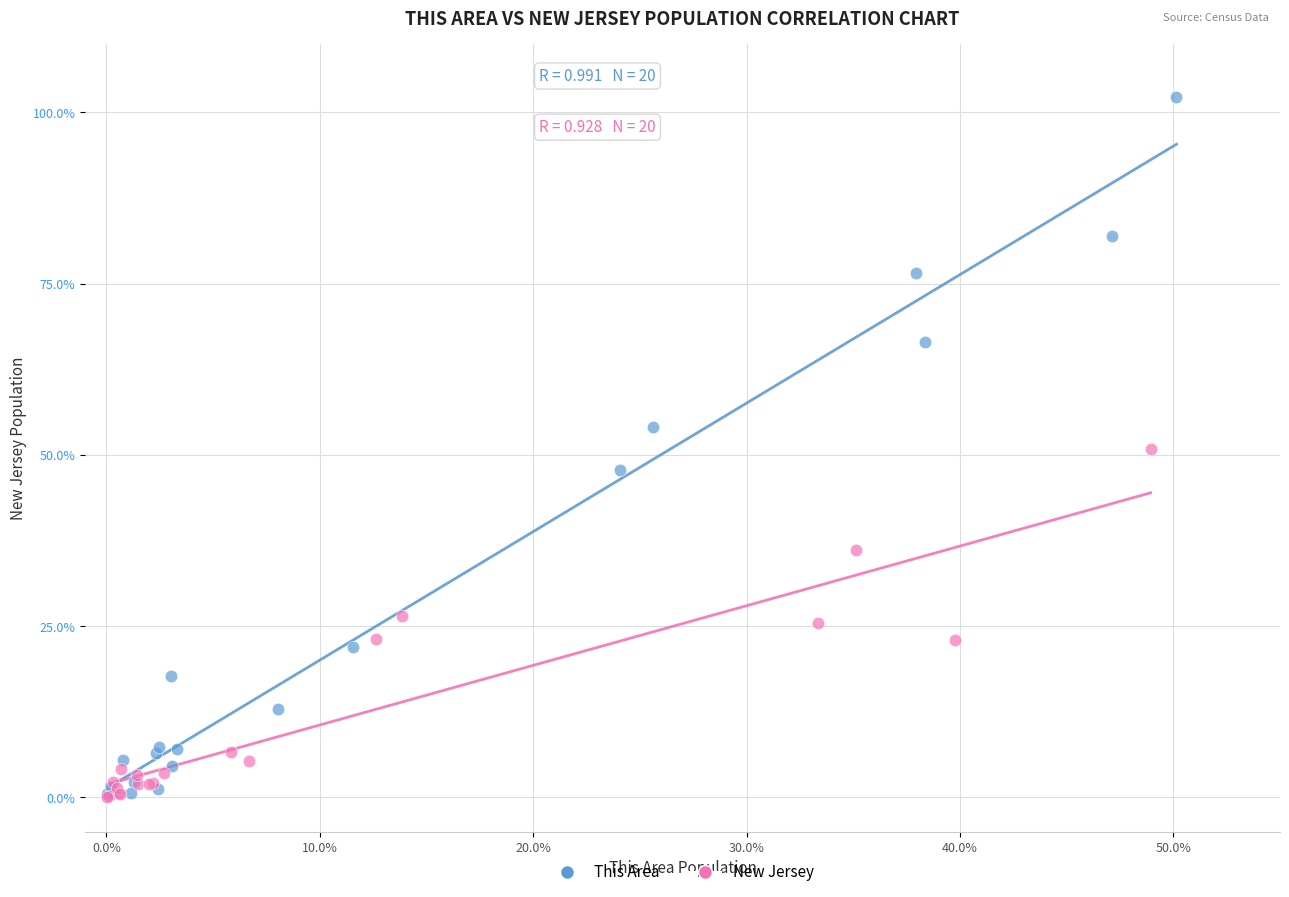

Which series reaches the maximum Y coordinate?

This Area